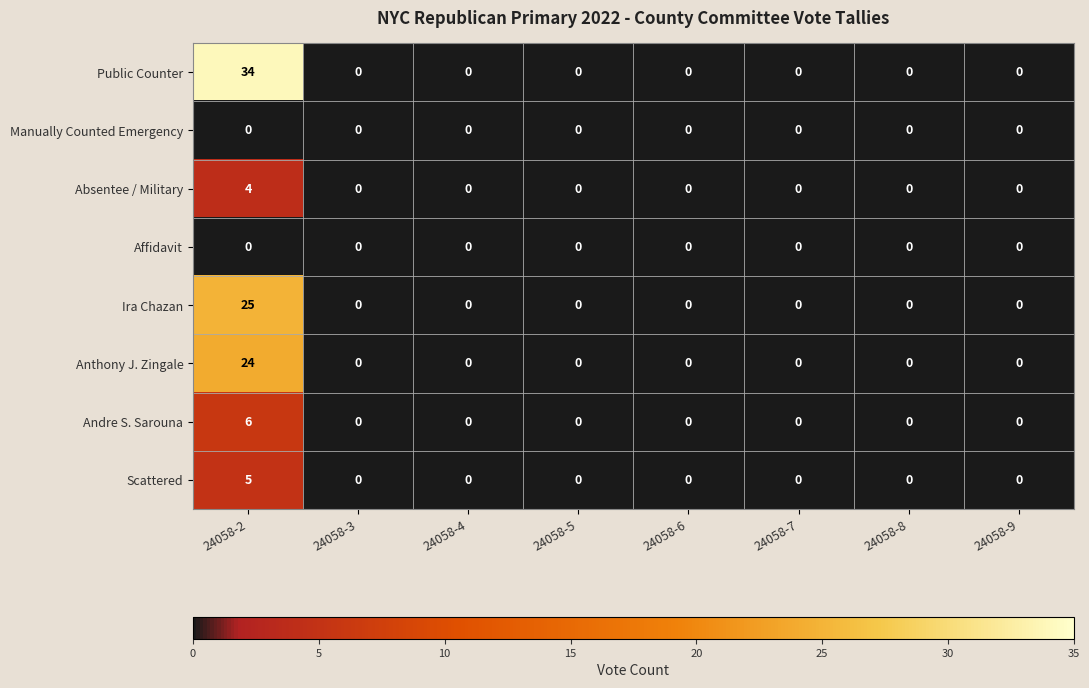

At which category is the sum across all series the highest?

24058-2